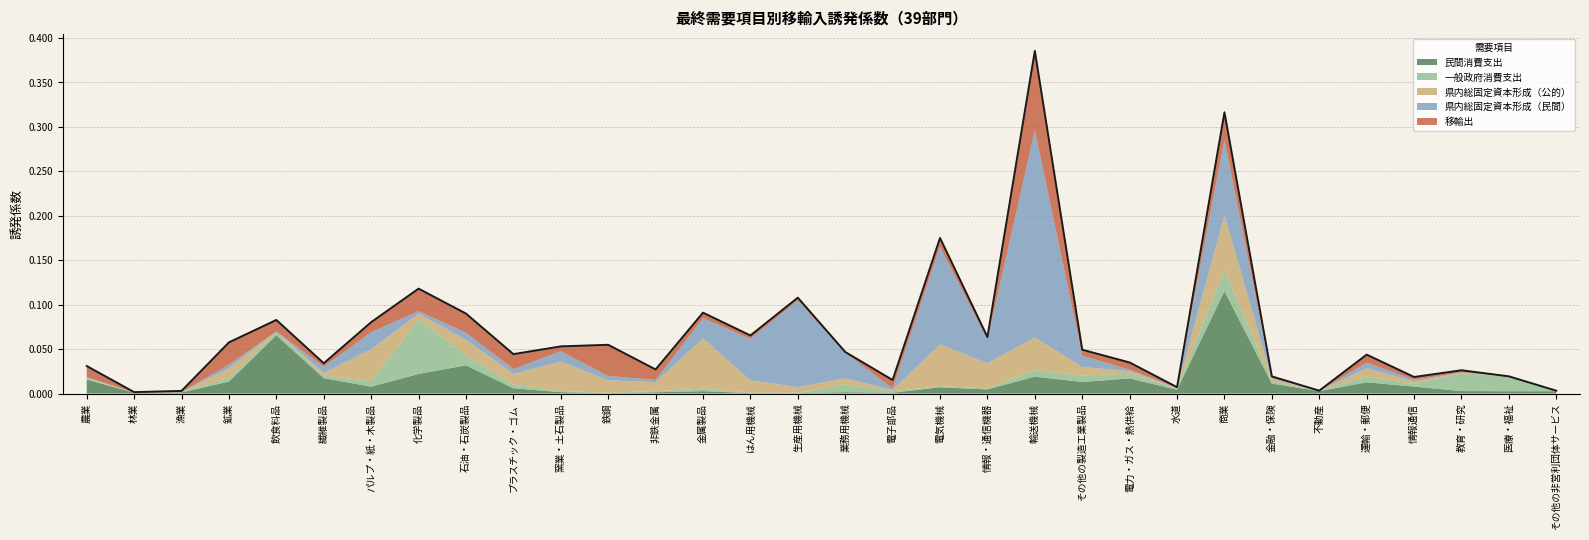

At how many categories does at least one series exceed 0?

32